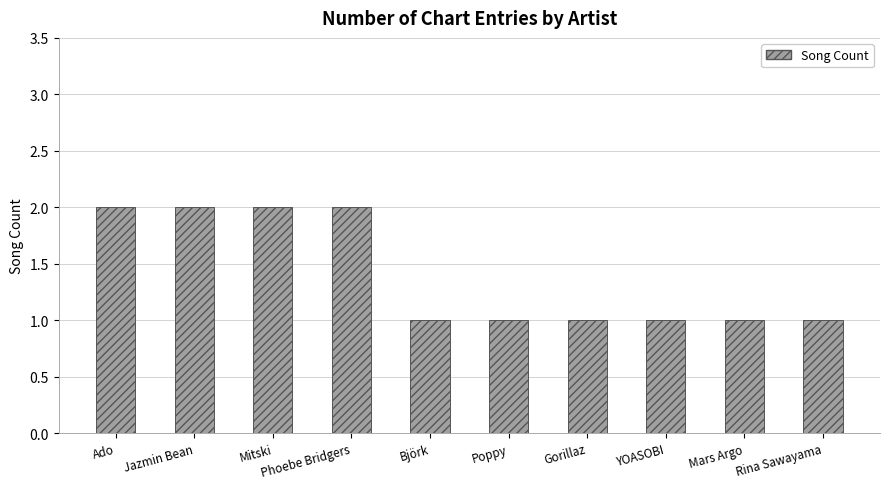

What is the ratio of the value at Jazmin Bean to the value at Mars Argo?

2.0